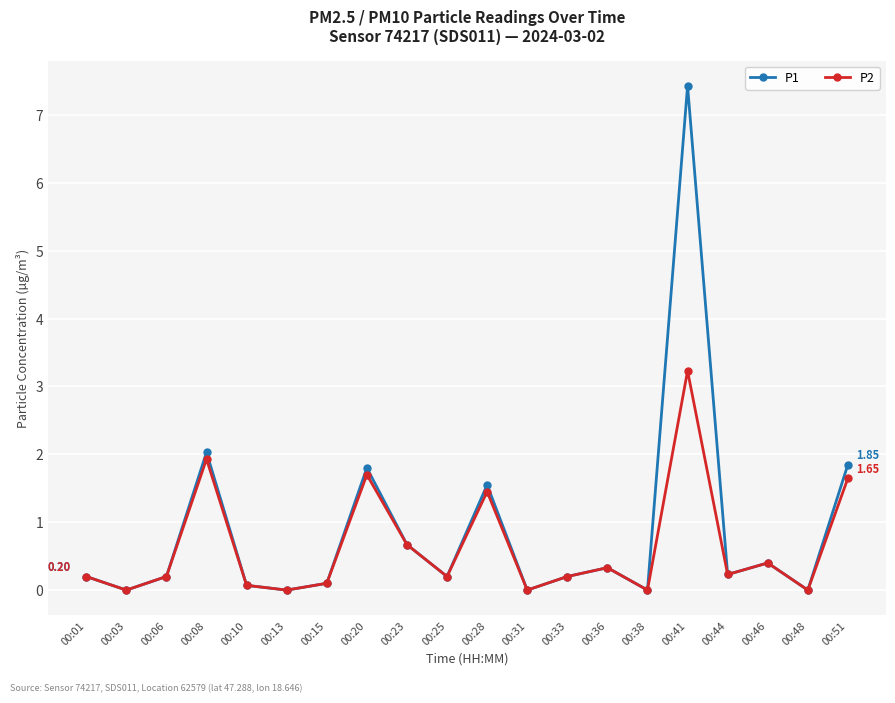

True or false: P1 has more than 0 interior local peaks.

True